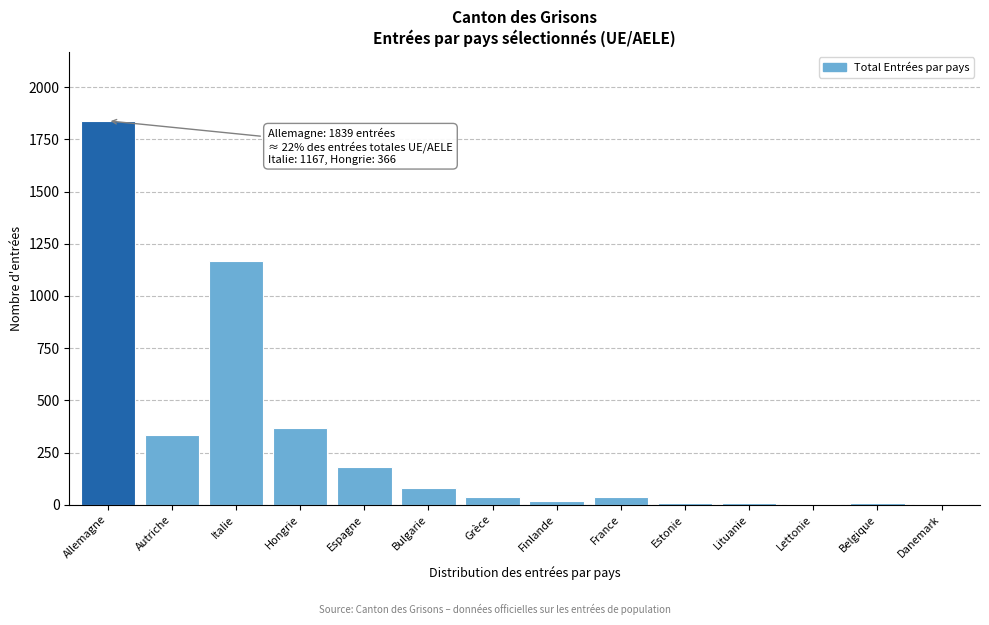

What is the ratio of the value at Espagne to the value at Hongrie?

0.5